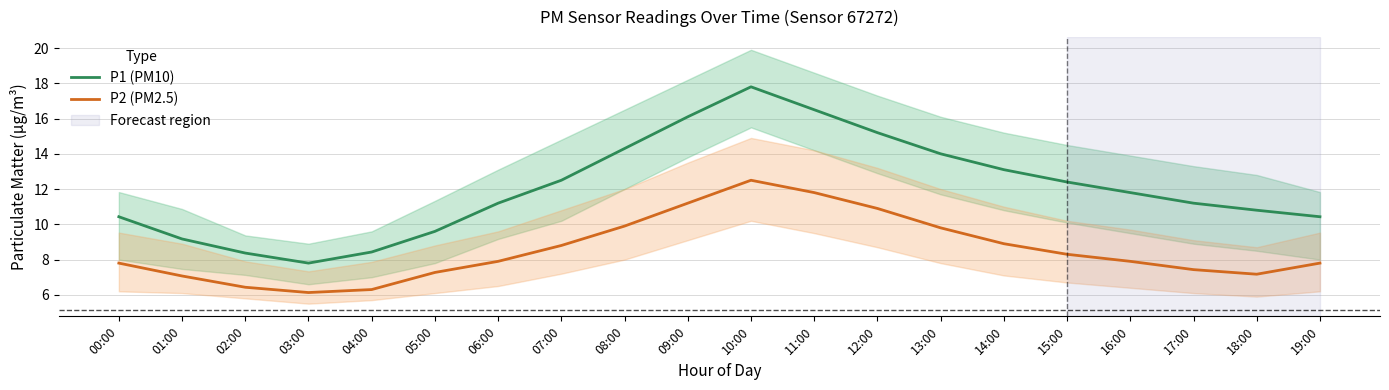

At how many categories does at least one series exceed 10?

15